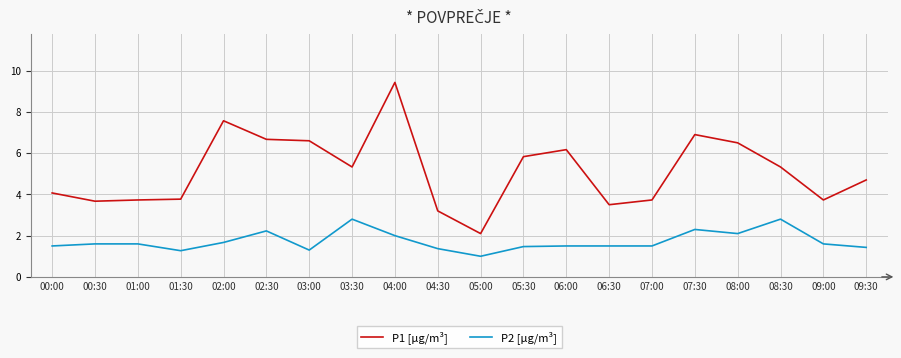

What are all the series names shown in the legend?

P1 [µg/m³], P2 [µg/m³]